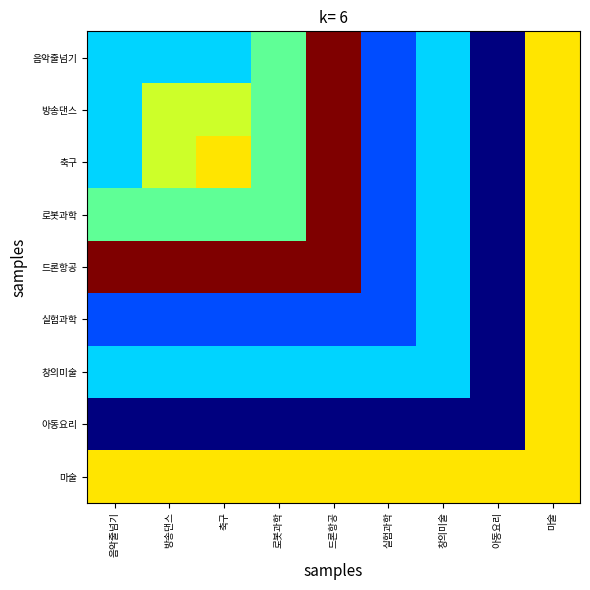

Where does the 실험과학 series first go above 18?

창의미술